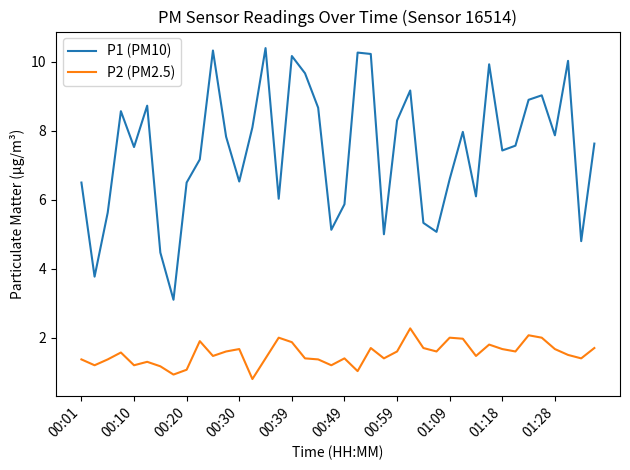

What is the difference between the maximum and minimum values in the P1 (PM10) series?

7.3